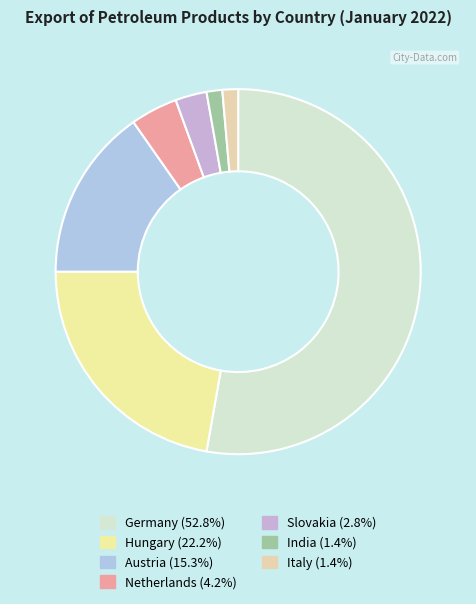

Count the number of slices in the pie.

7